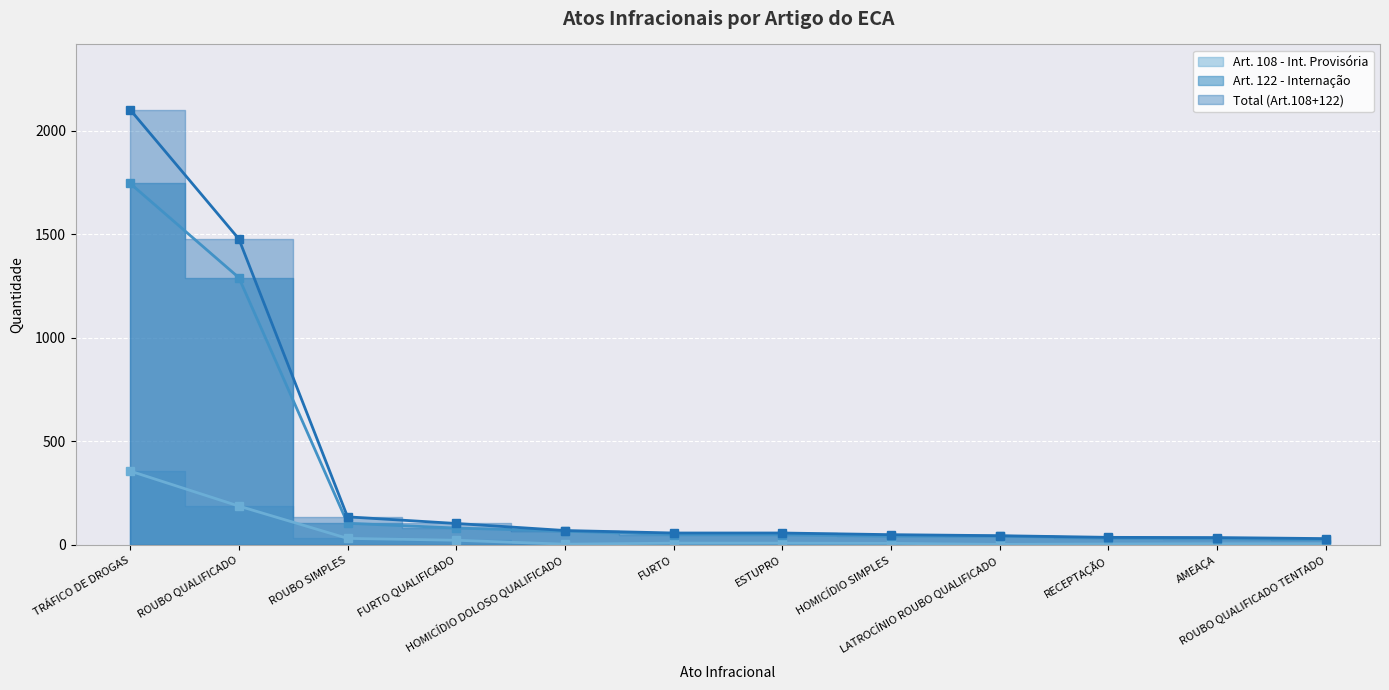

Rank the series by their maximum value, from highest to lowest.

Total (Art.108+122), Art. 122 - Internação, Art. 108 - Int. Provisória